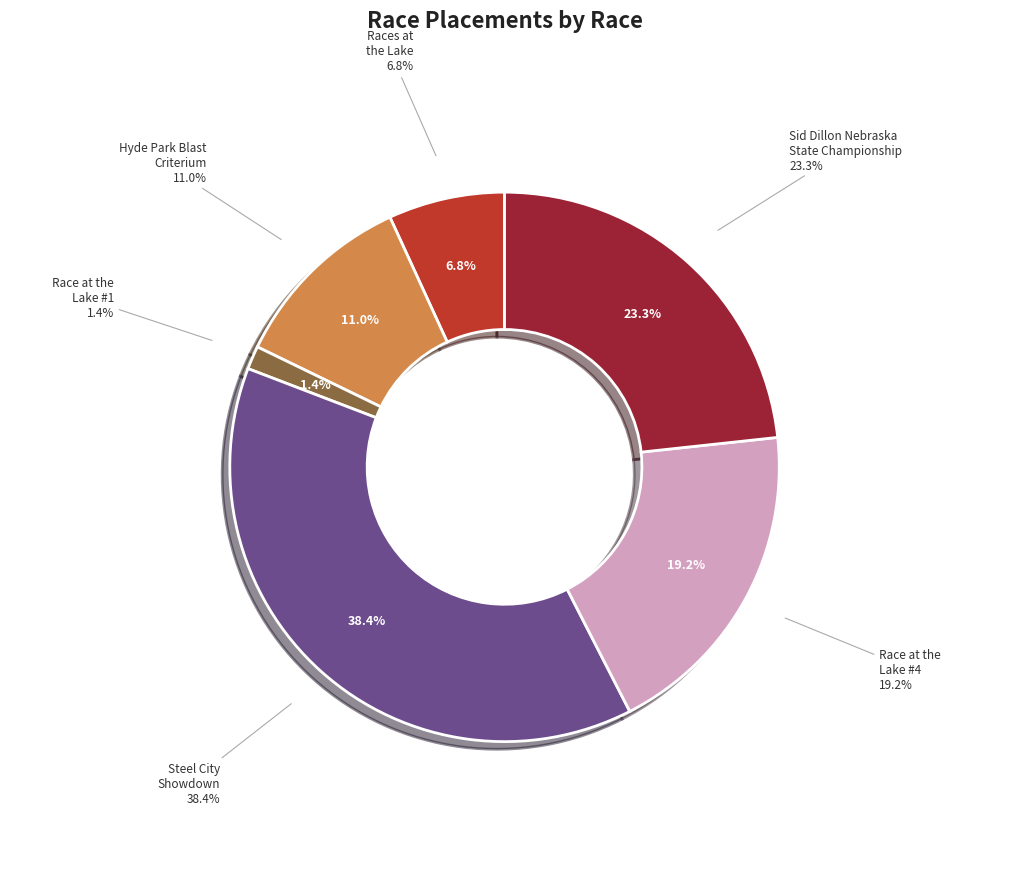

Rank the categories by value from lowest to highest.

Race at the Lake #1, Races at the Lake, Hyde Park Blast Criterium, Race at the Lake #4, Sid Dillon Nebraska State Championship, Steel City Showdown